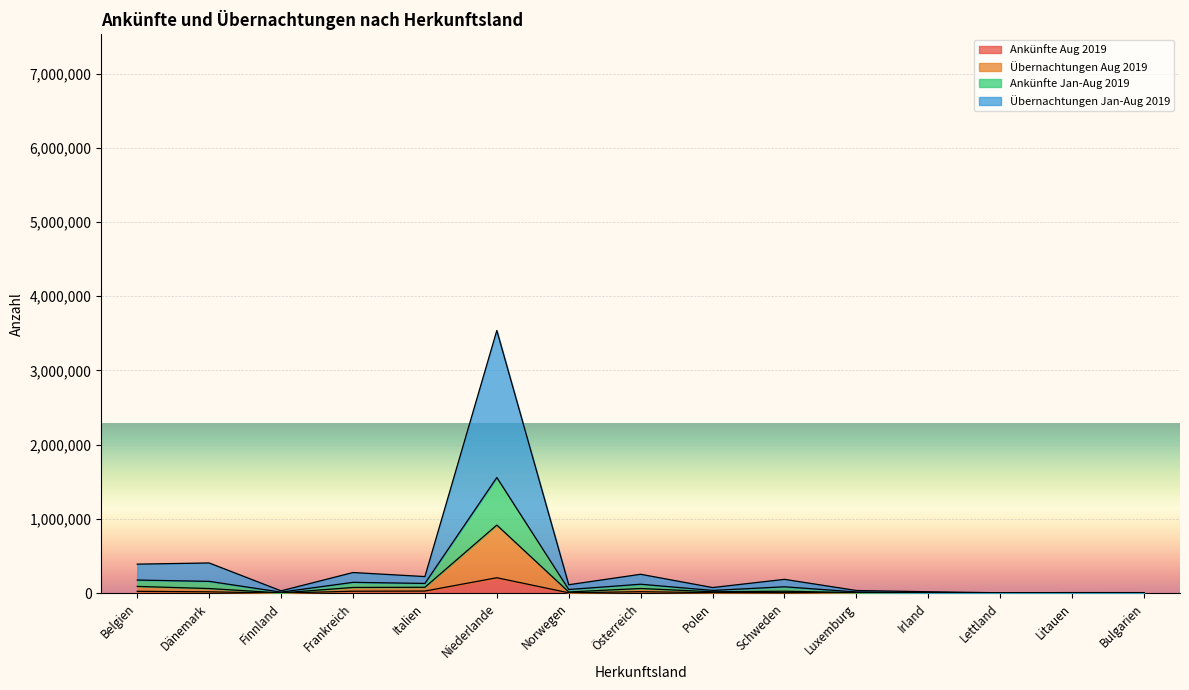

At which category is the sum across all series the highest?

Niederlande